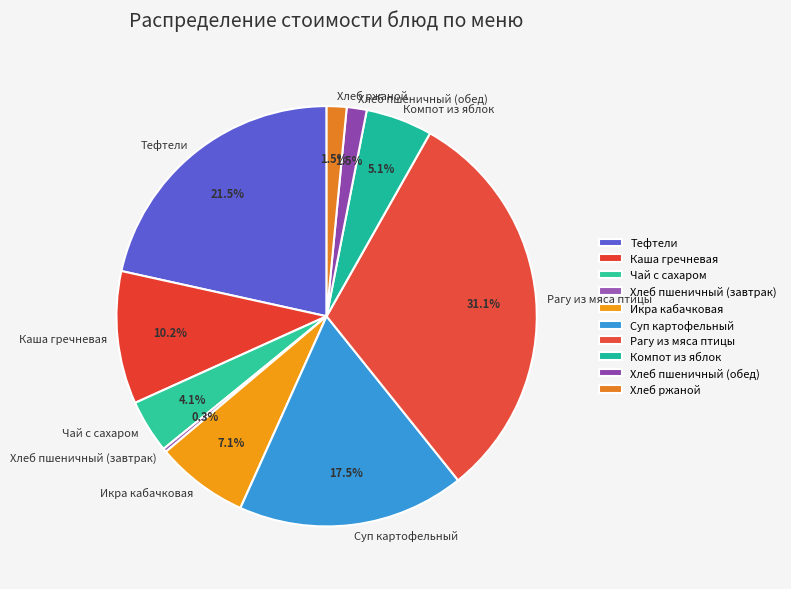

To the nearest percent, what portion does Рагу из мяса птицы represent?

31%